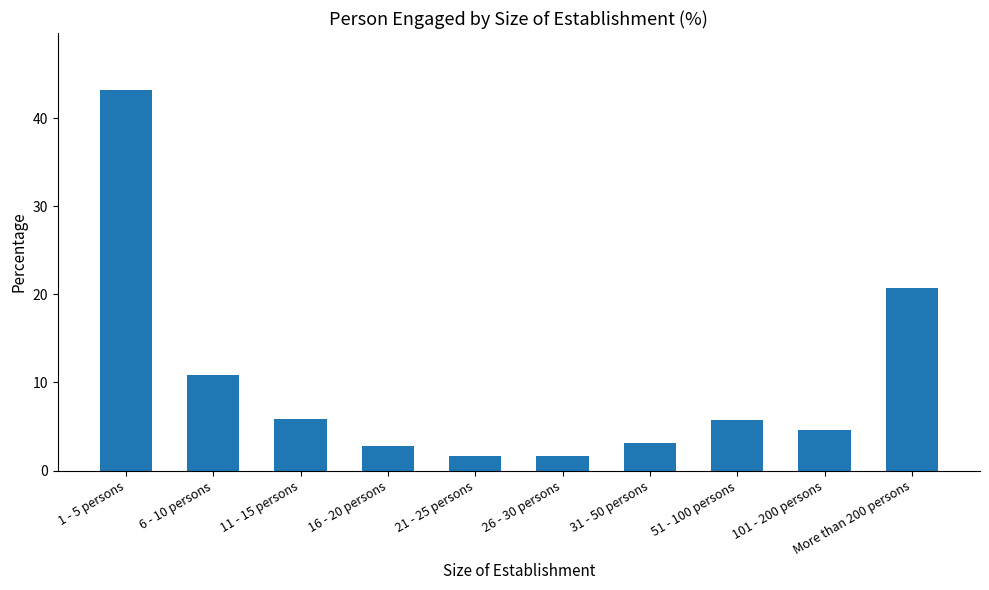

Reading right to left, list all the values displayed in this chart.

20.7	4.6	5.7	3.1	1.6	1.6	2.8	5.9	10.8	43.2